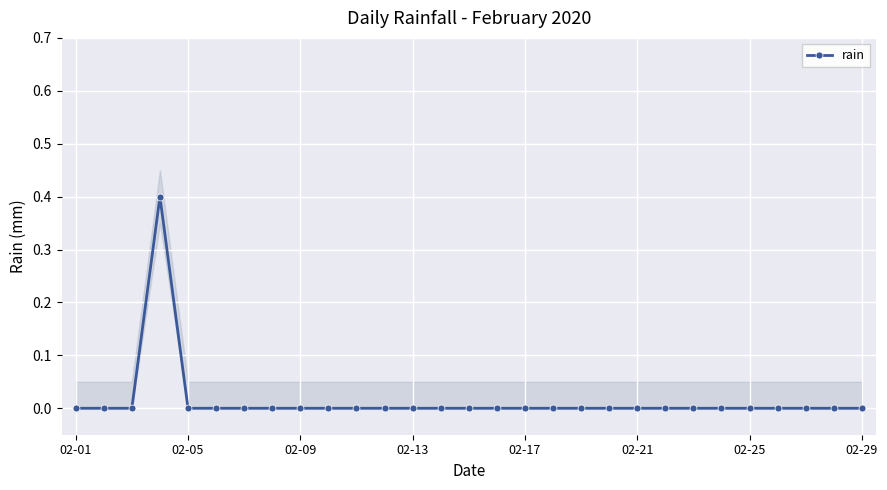

Is this an area chart (filled region under the line)?

No